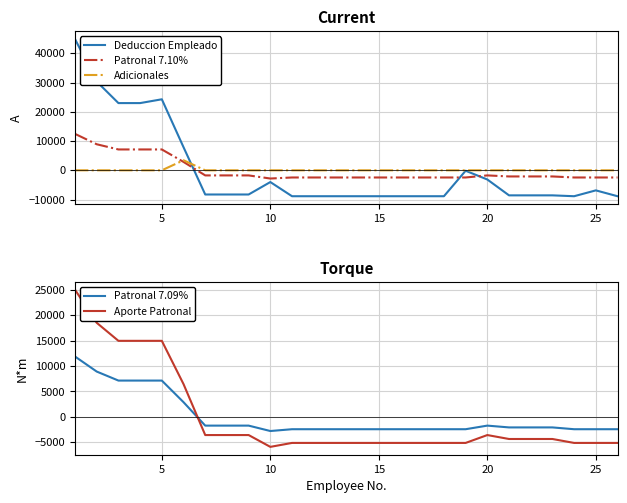

How many values in Deduccion Empleado are above zero?

6